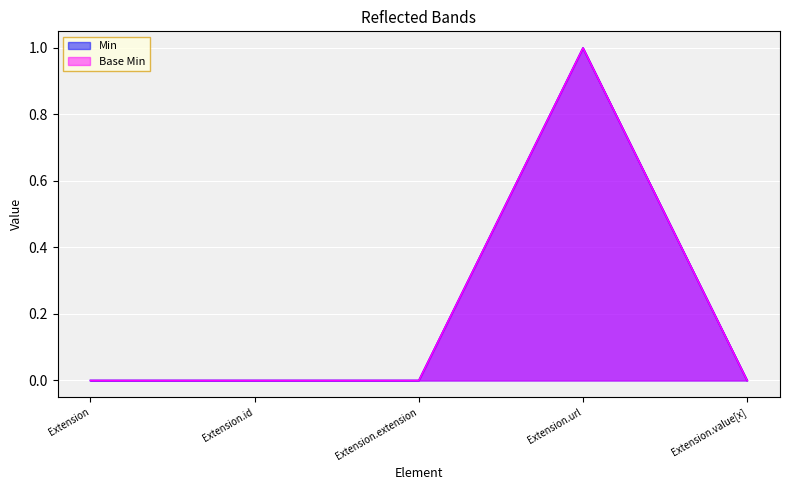

Count the Min values in the range 0 to 1.

5